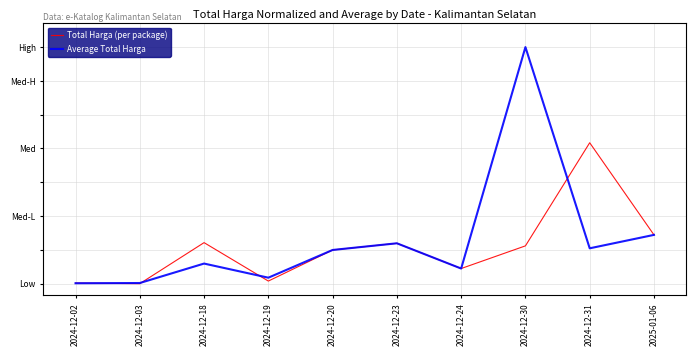

At which label does Average Total Harga reach its peak?

2024-12-30